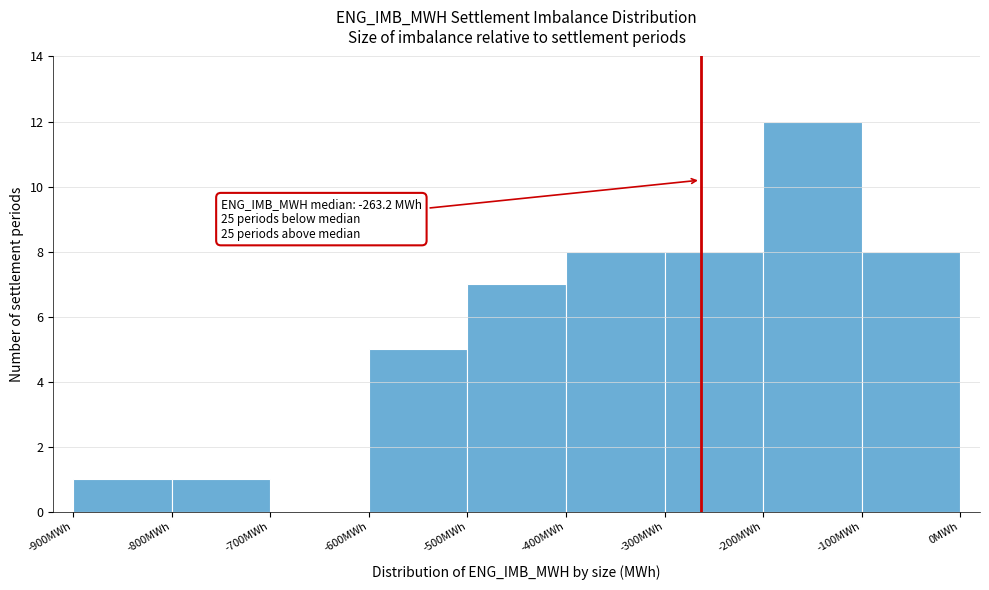

Over which range of the x-axis is the bar tallest?

-200 to -100